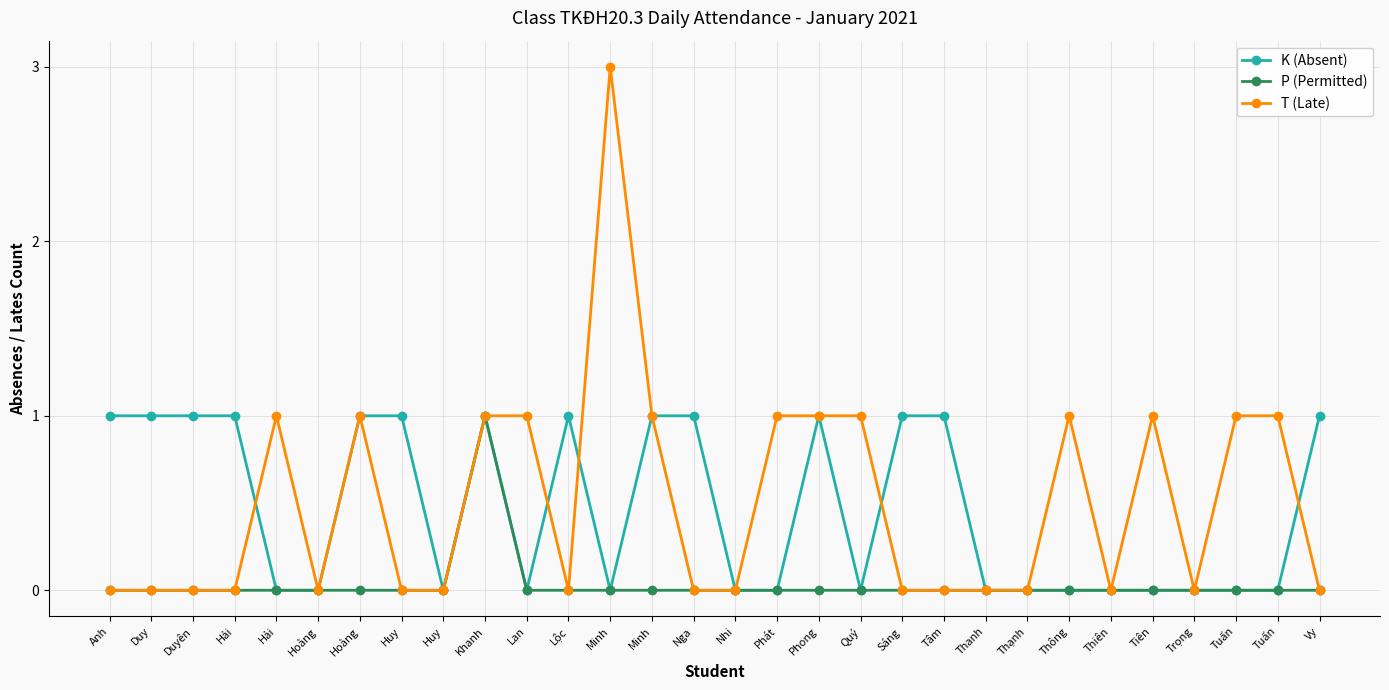

How many data points does each series have?

30